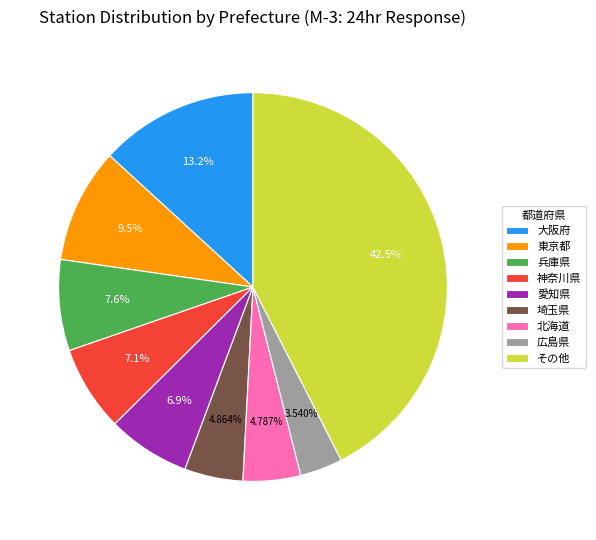

Approximately how many times larger is the value at 大阪府 compared to 広島県?

3.7